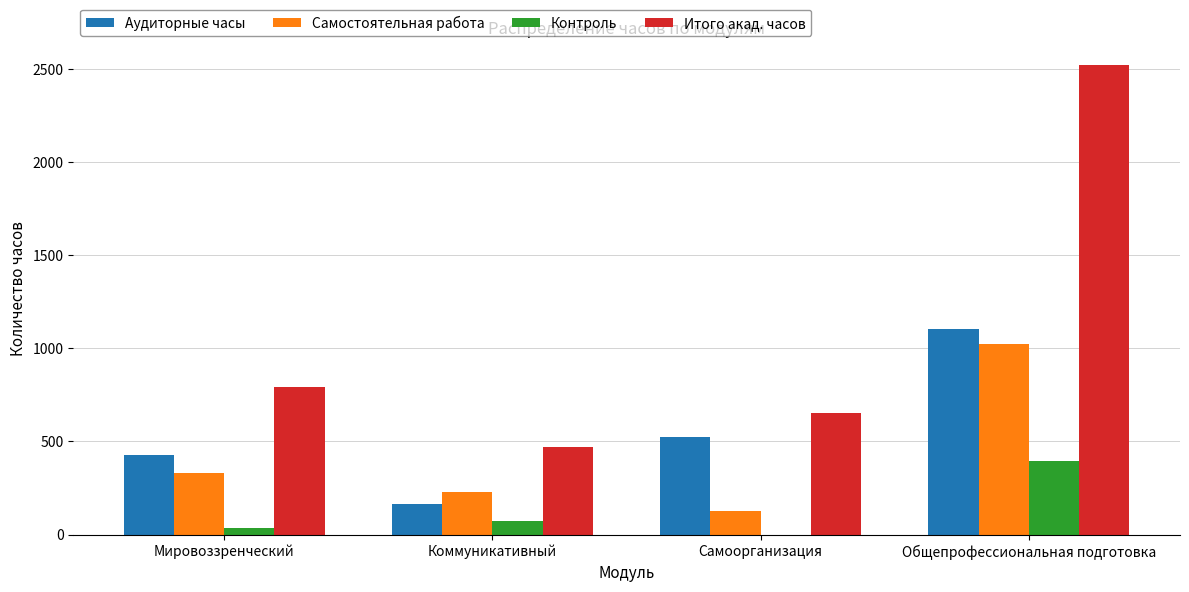

Which series has the largest total across all categories?

Итого акад. часов